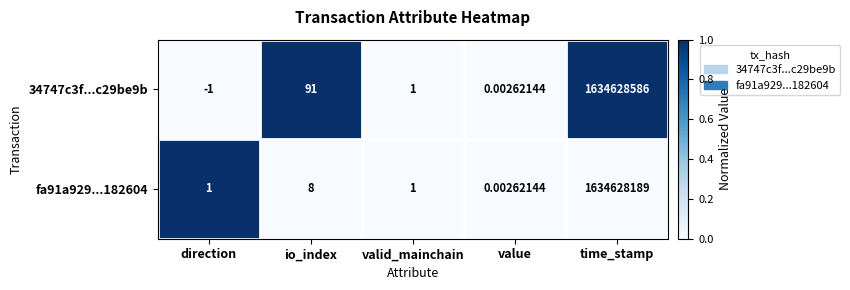

At how many categories does at least one series exceed 0?

5